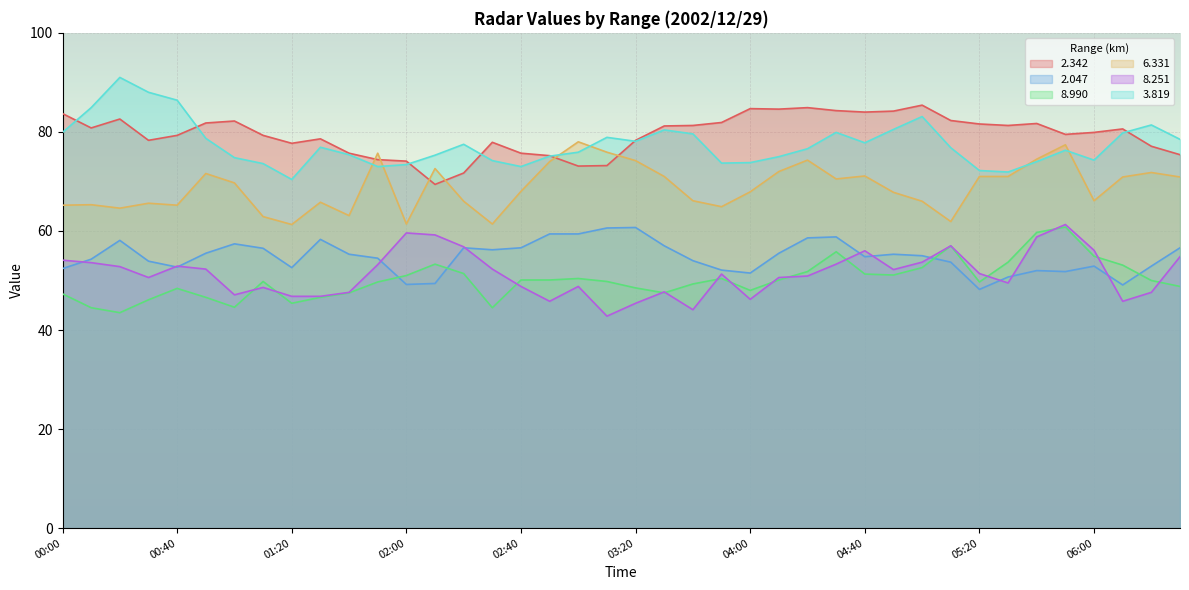

Which label corresponds to the smallest value in the chart?

03:10